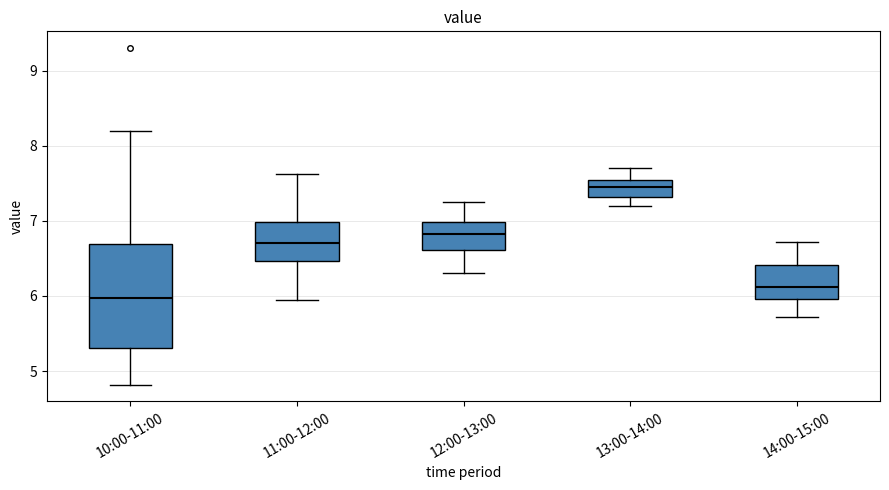

Where does the median line of the box for 14:00-15:00 sit on the y-axis? The values are not printed on the chart, so give them approximately, as read against the axis.

6.1